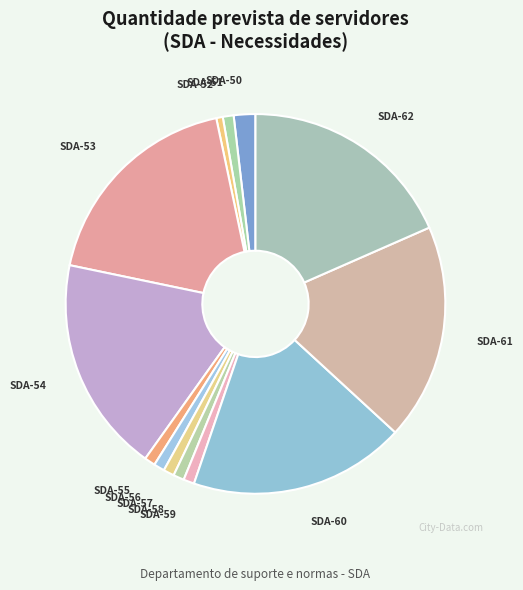

Count the number of slices in the pie.

13